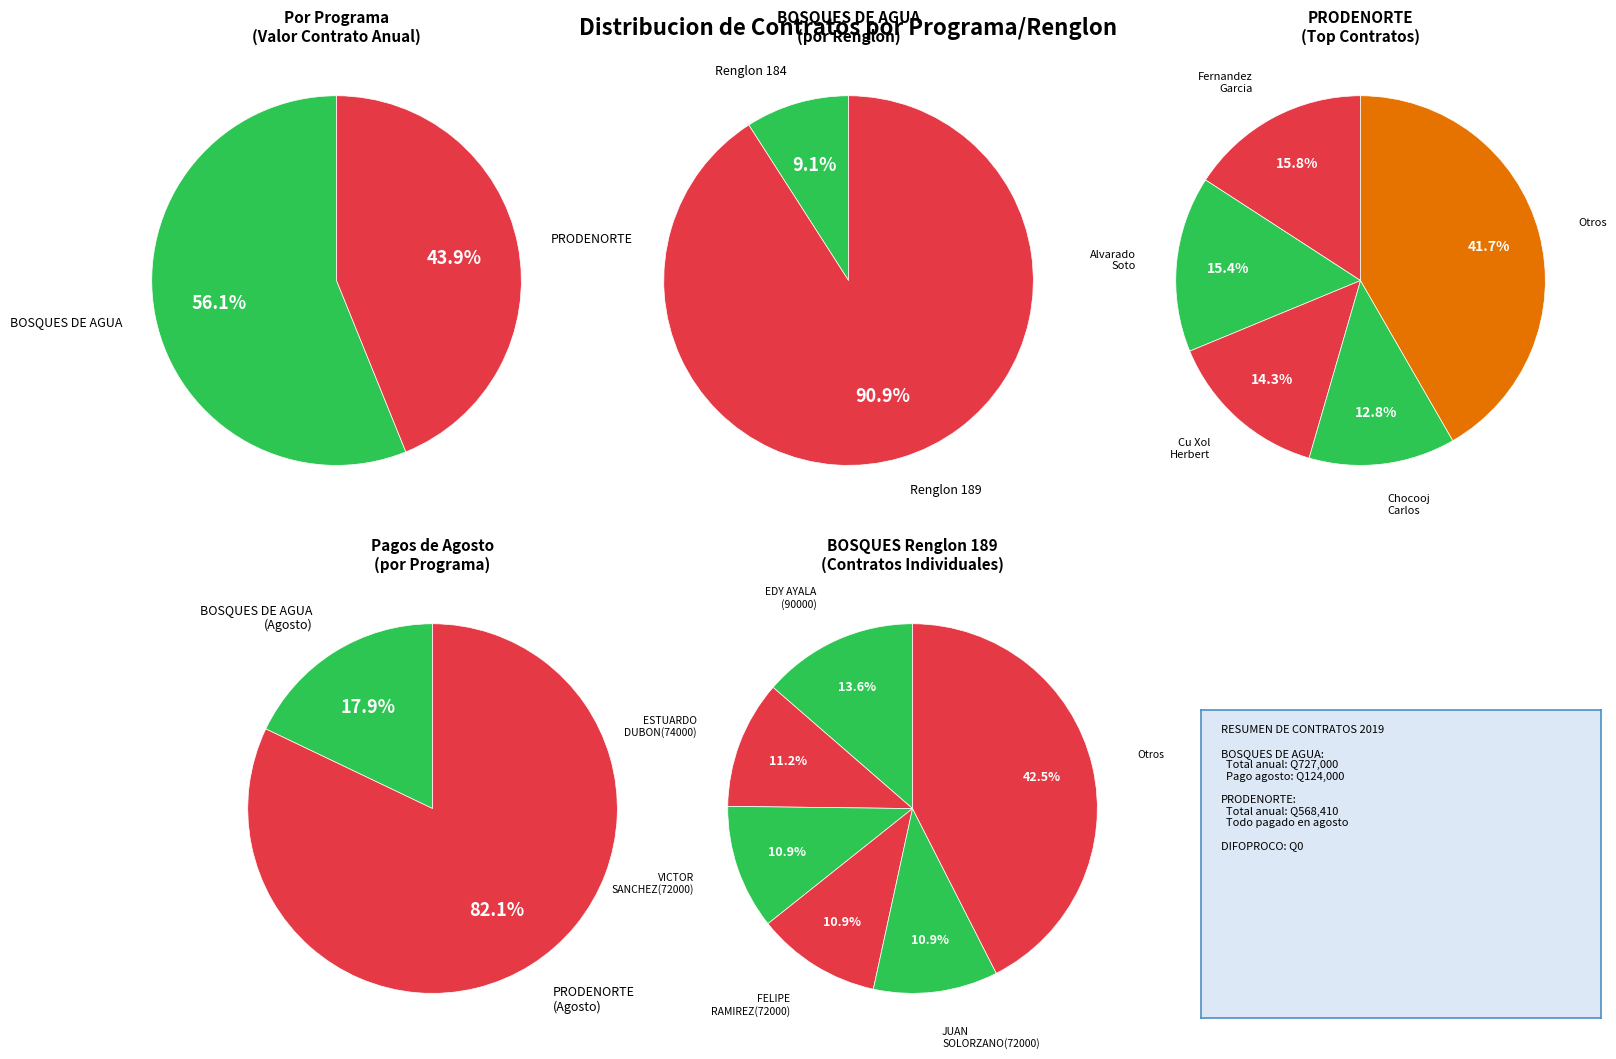

Do PRODENORTE (Cu Xol) and BOSQUES DE AGUA (Renglon 184) together represent more than half of the pie?

No